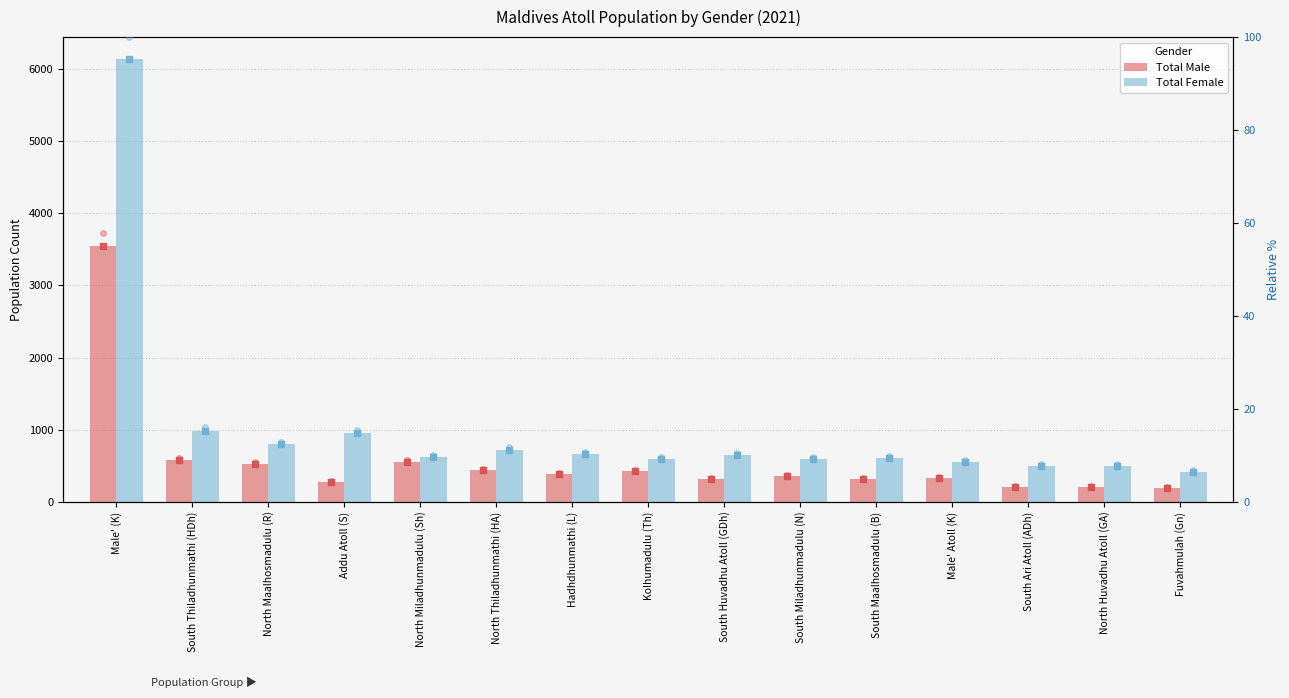

Which series changed the most between South Maalhosmadulu (B) and North Huvadhu Atoll (GA)?

Total Female